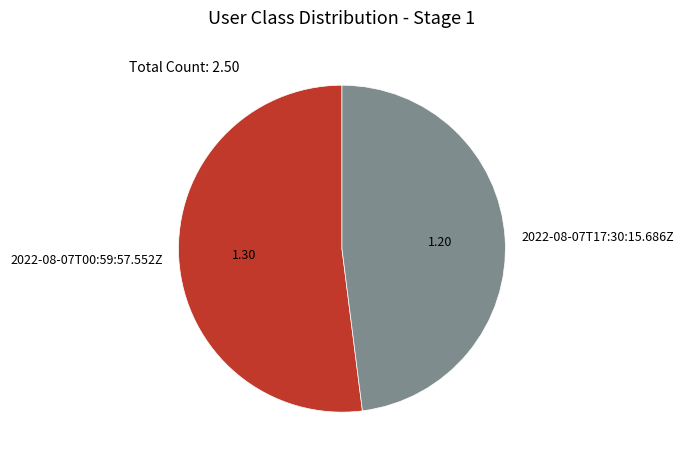

Is it true that 2022-08-07T00:59:57.552Z is 61% of the pie?

False